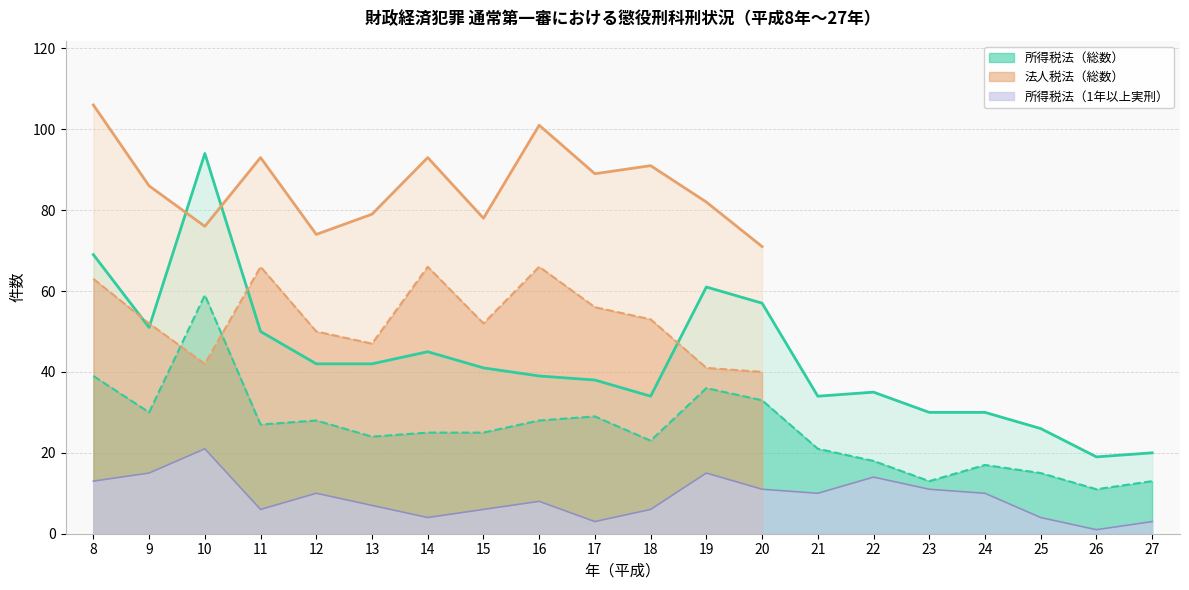

What is the value of the 所得税法_2年以上 point at the 1st from the left?

39